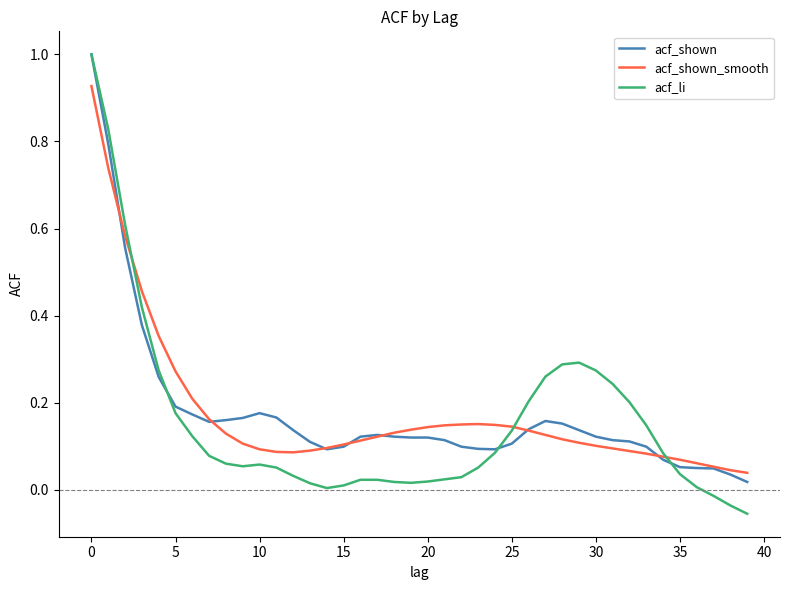

In acf_shown_smooth, how many points are higher than both neighbors (excluding endpoints)?

1